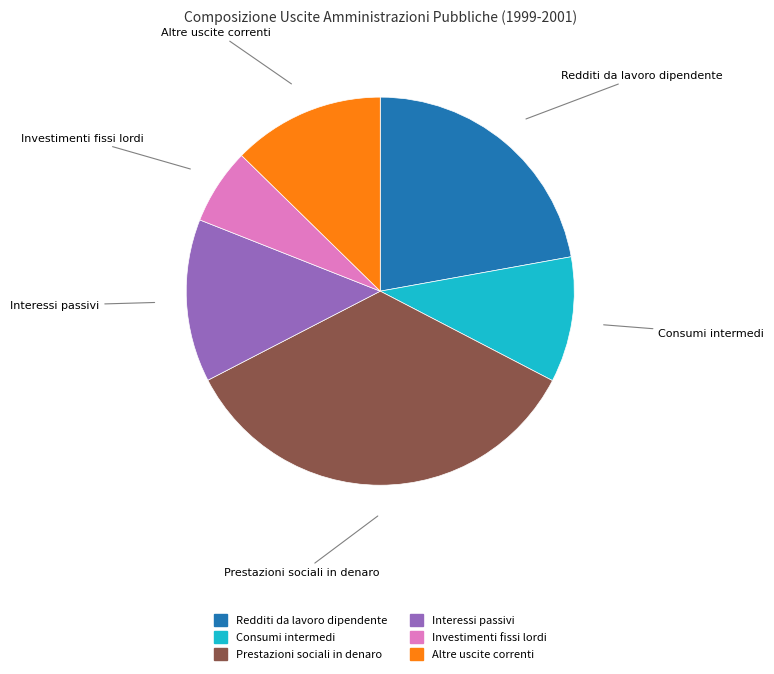

True or false: Prestazioni sociali in denaro accounts for 20% of the total.

False